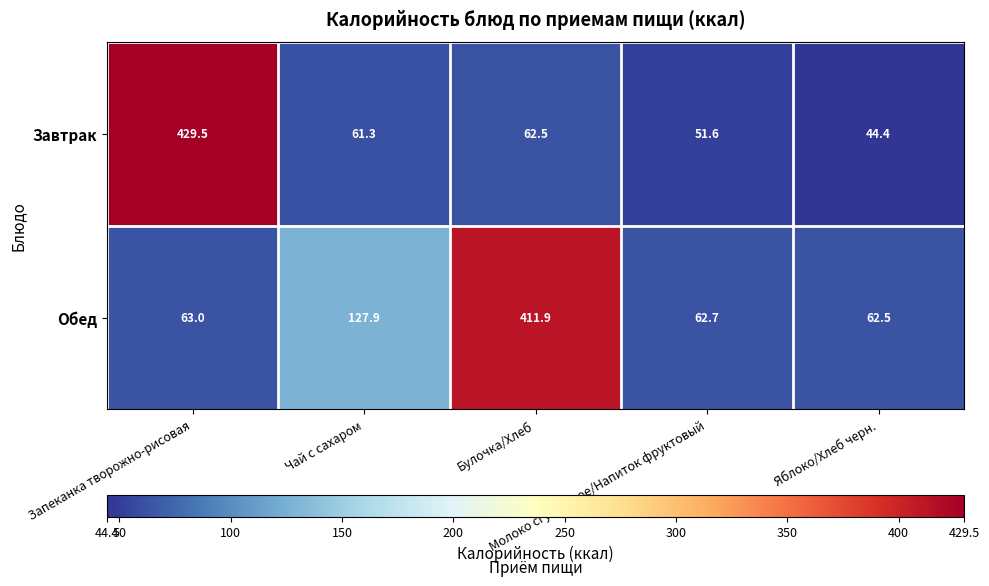

Which series has the widest spread of values?

Завтрак